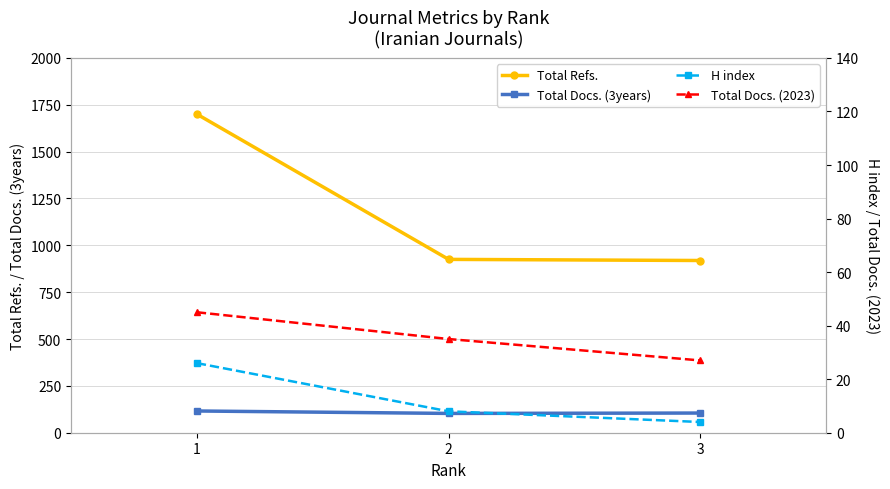

What is the total value across all series at 2?

1071